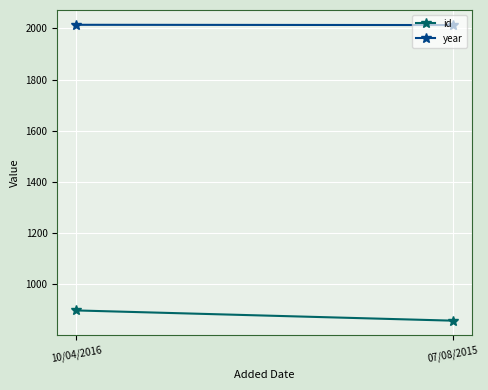

How many categories are shown in the chart?

2